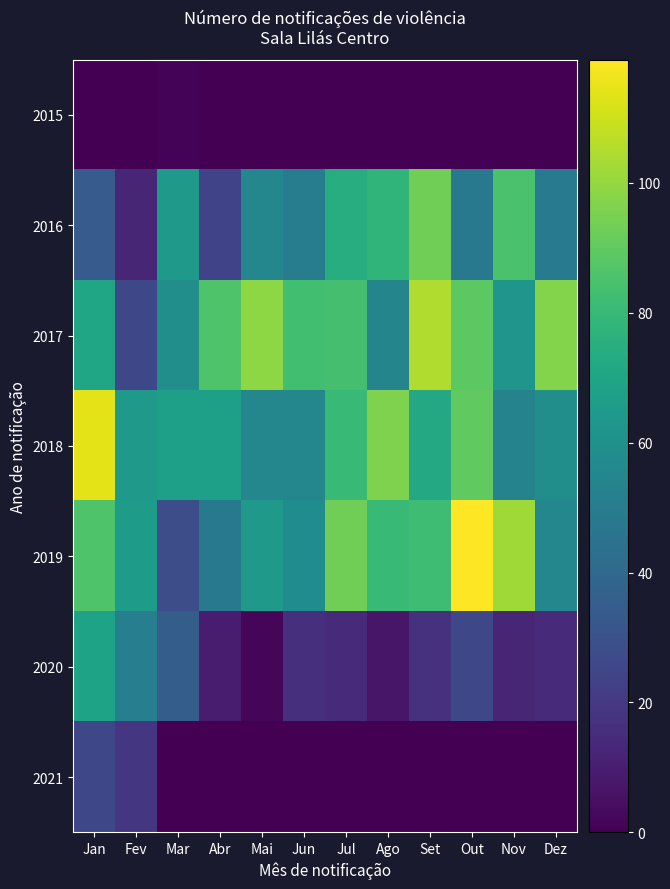

What is the spread (max minus min) of values at Fev?

66